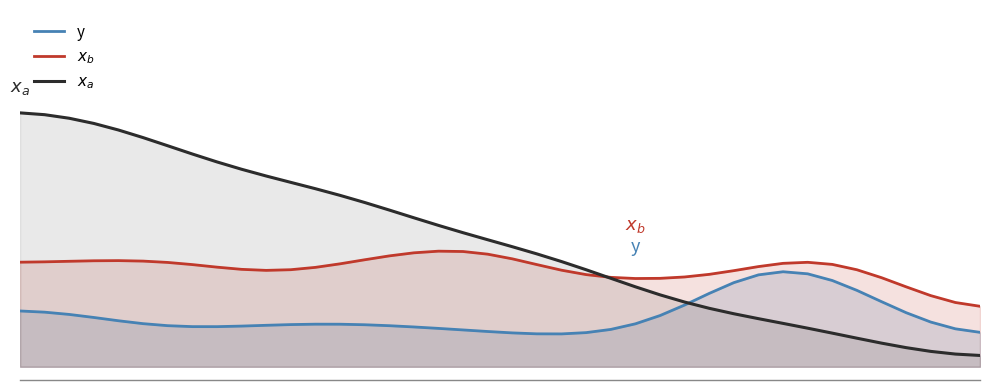

What is the value of the $x_b$ point at the 25th from the left?

0.3